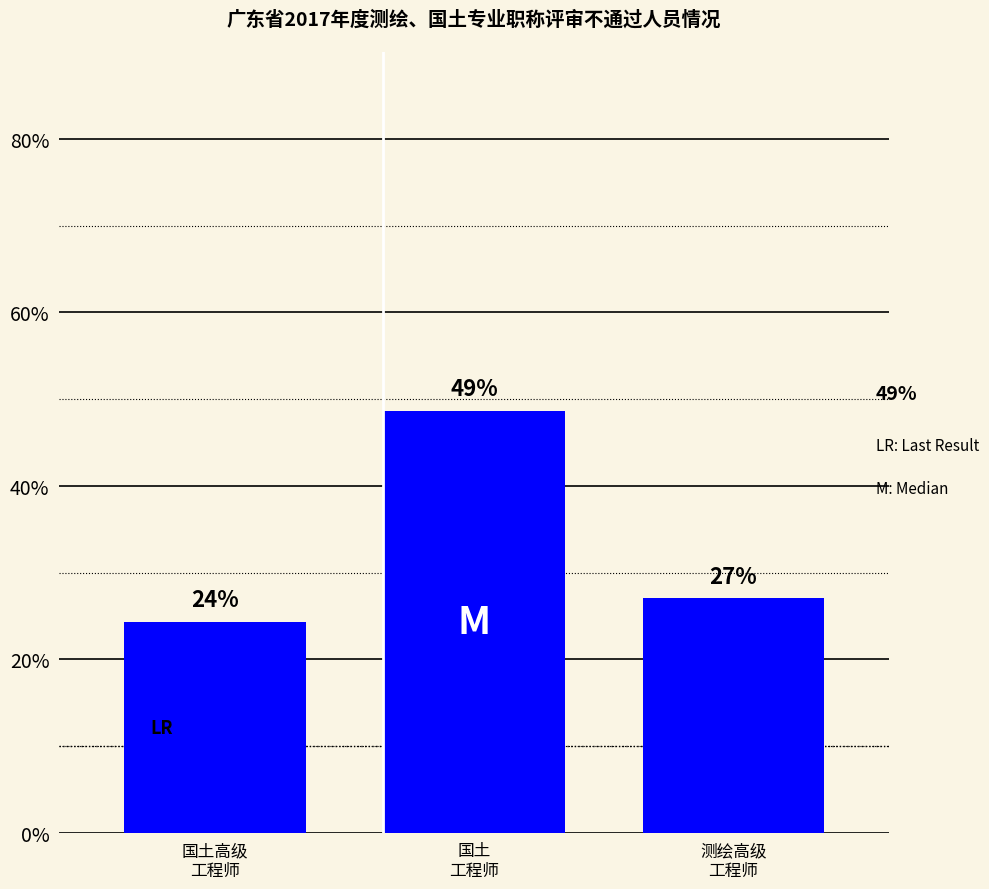

How many bars are there in total?

3